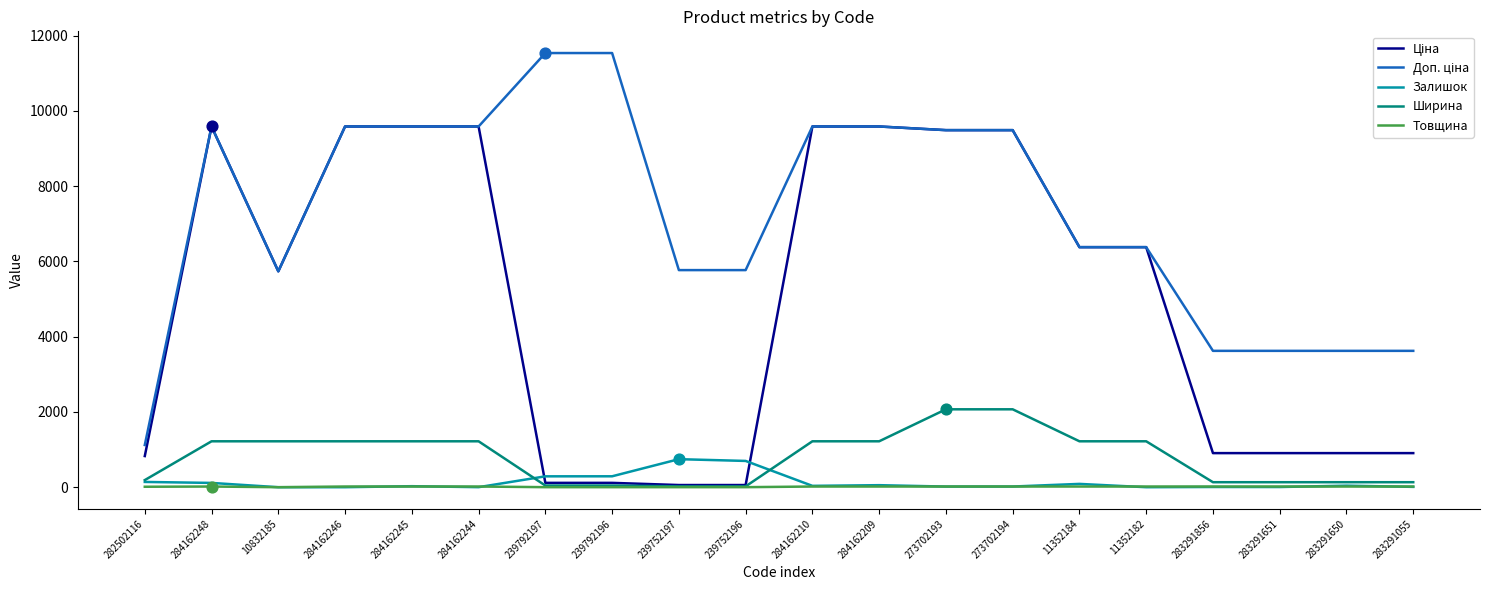

The value of Залишок at 10832185 is 0.0. True or false?

True